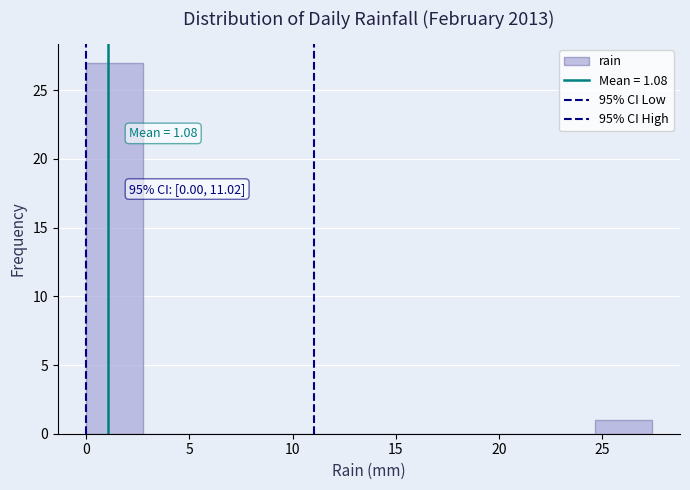

Over which range of the x-axis is the bar tallest?

0.0 to 2.5